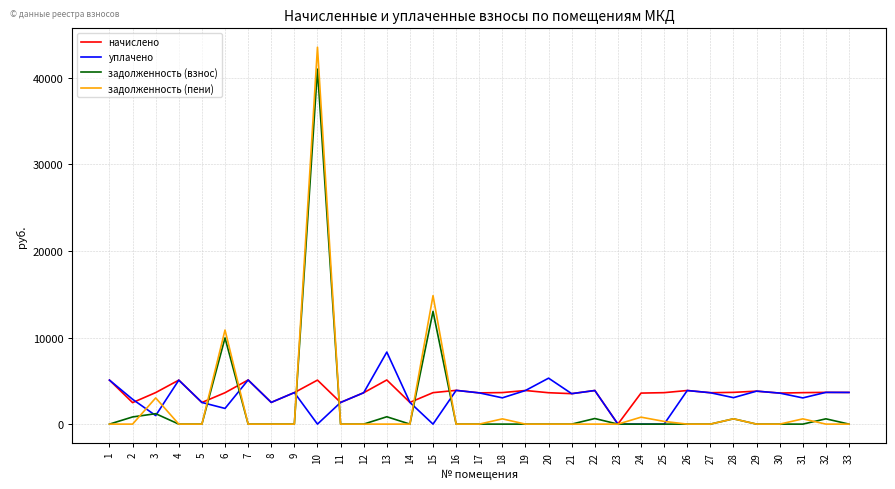

At which category is the sum across all series the highest?

10